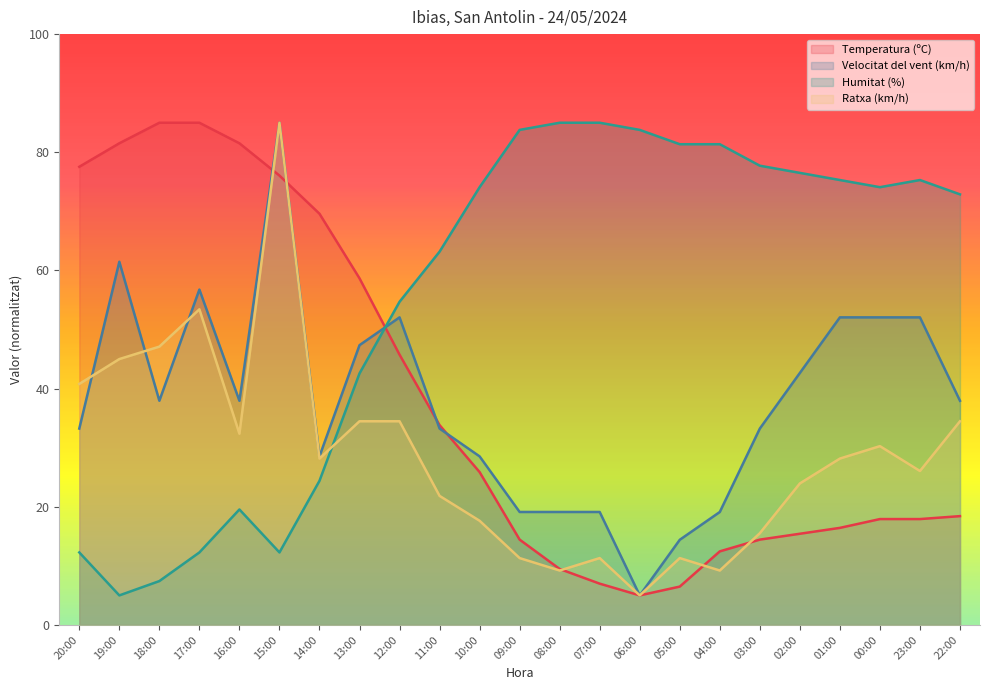

What is the maximum value shown in the chart?

85.0